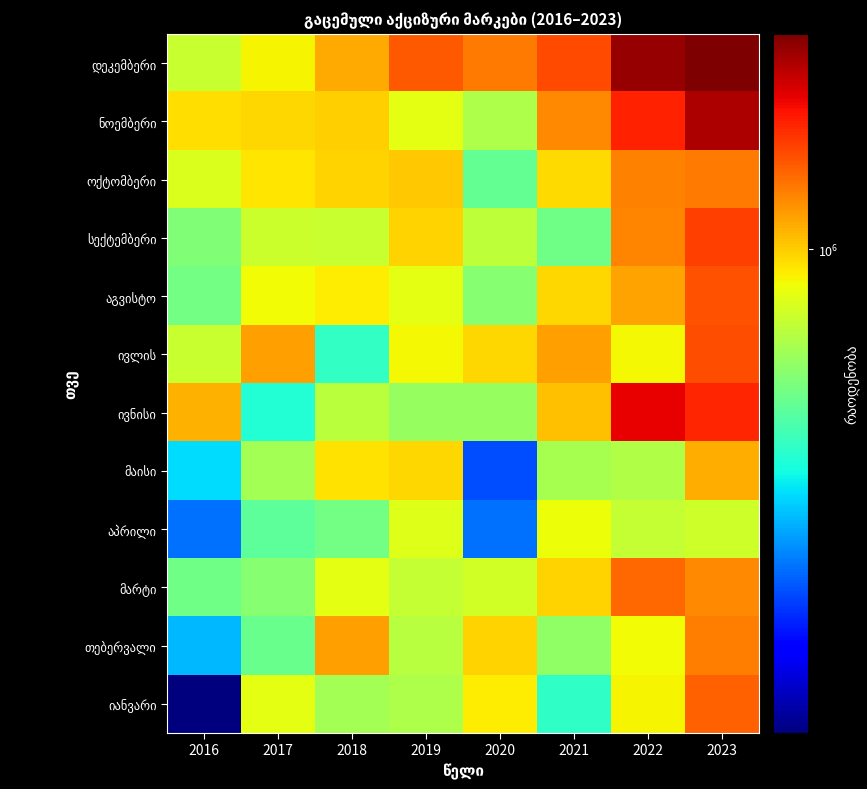

What is the smallest value displayed?

109554